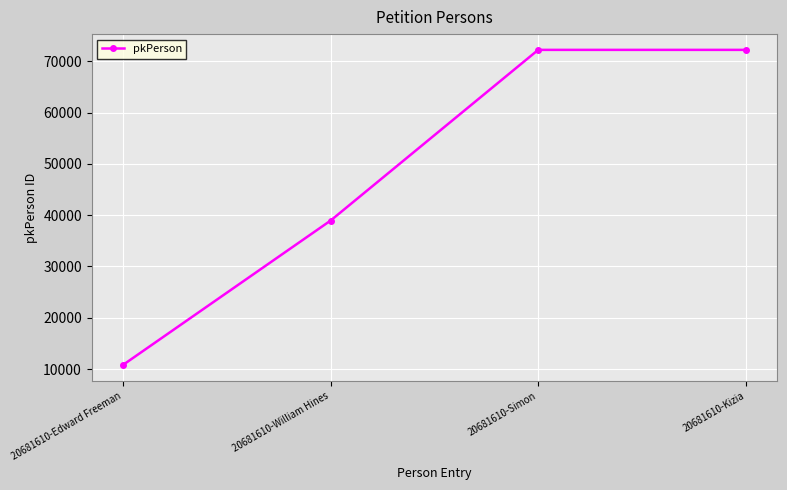

What is the minimum value shown in the chart?

10783